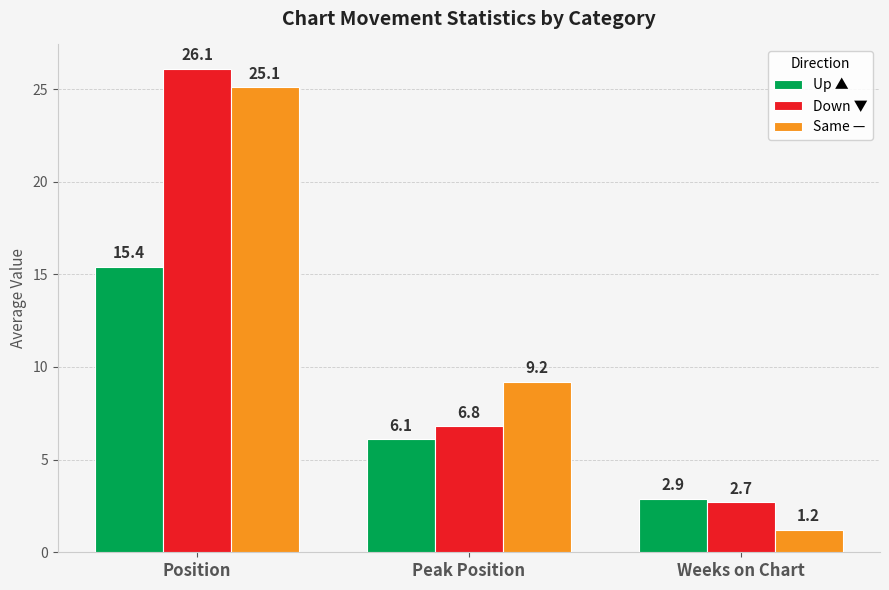

How many distinct data groups are displayed?

3